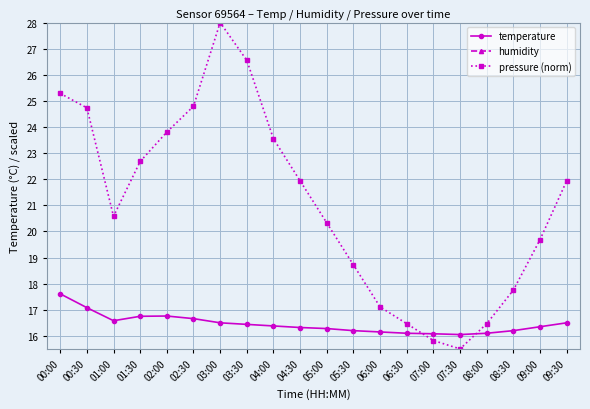

True or false: humidity and pressure (norm) intersect in this chart.

False